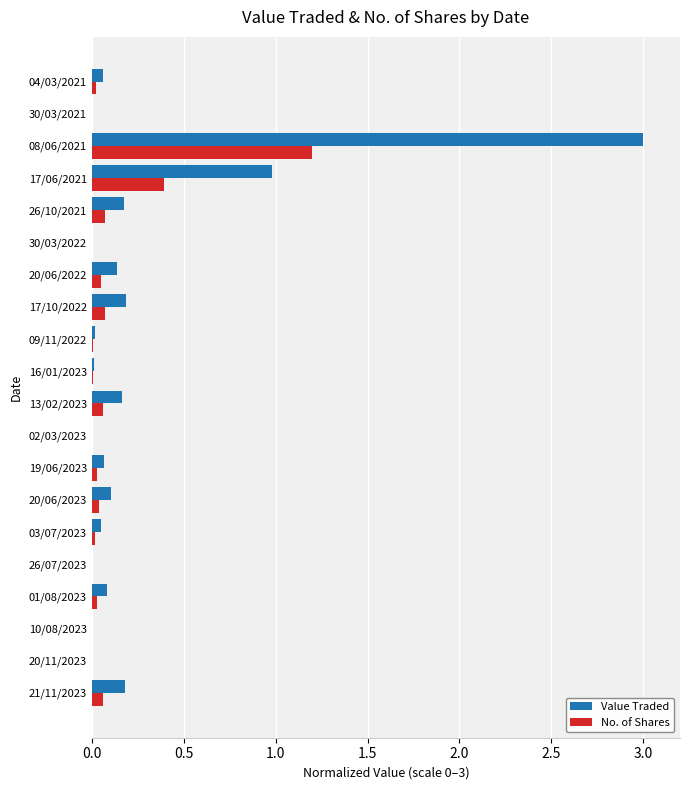

True or false: Value Traded has a value of 0.1 at 20/06/2022.

True